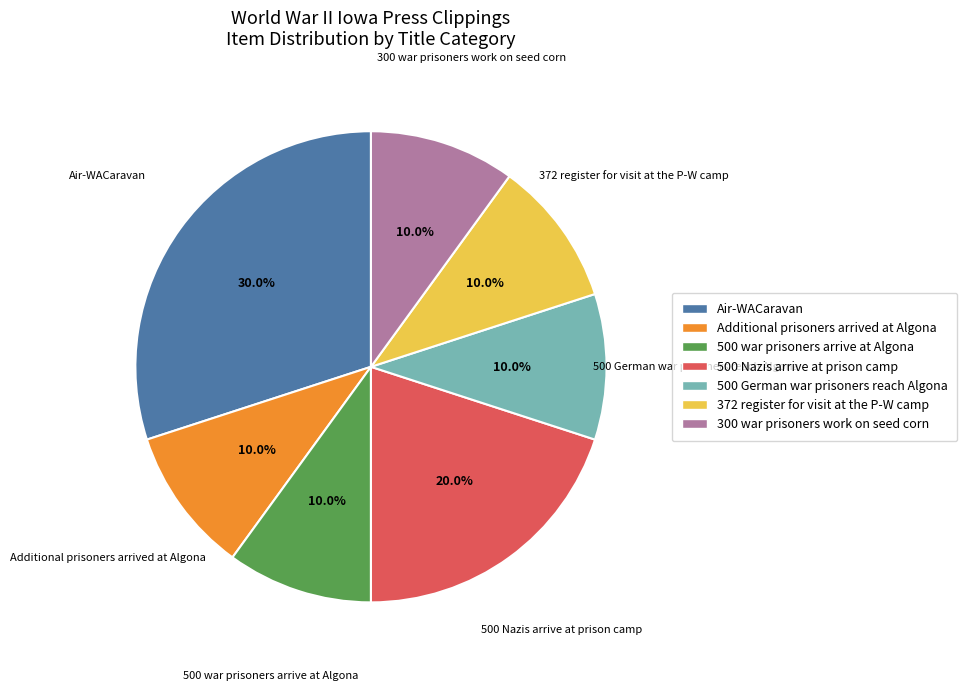

What is the largest slice in the pie chart?

Air-WACaravan